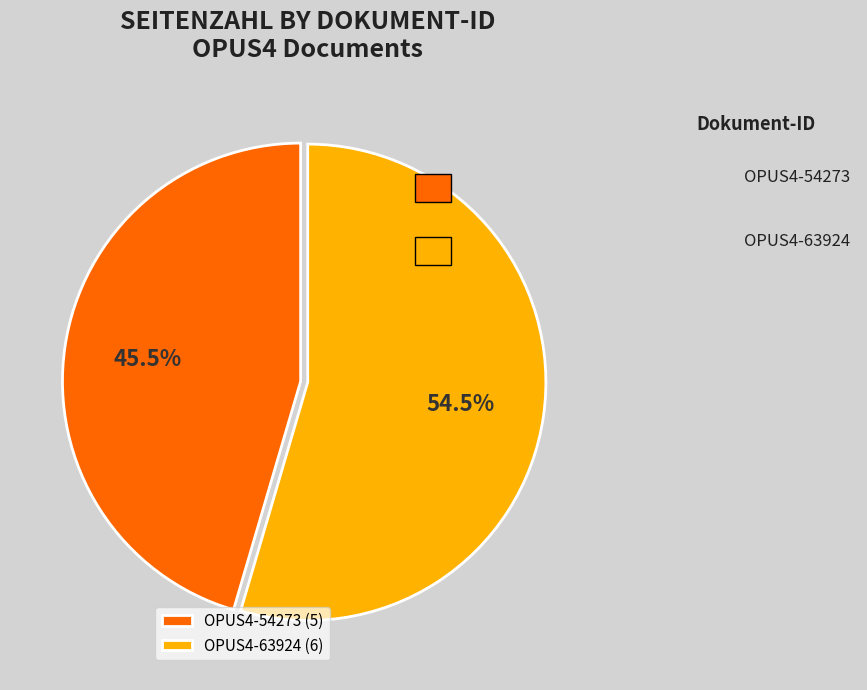

Which category accounts for the majority?

OPUS4-63924